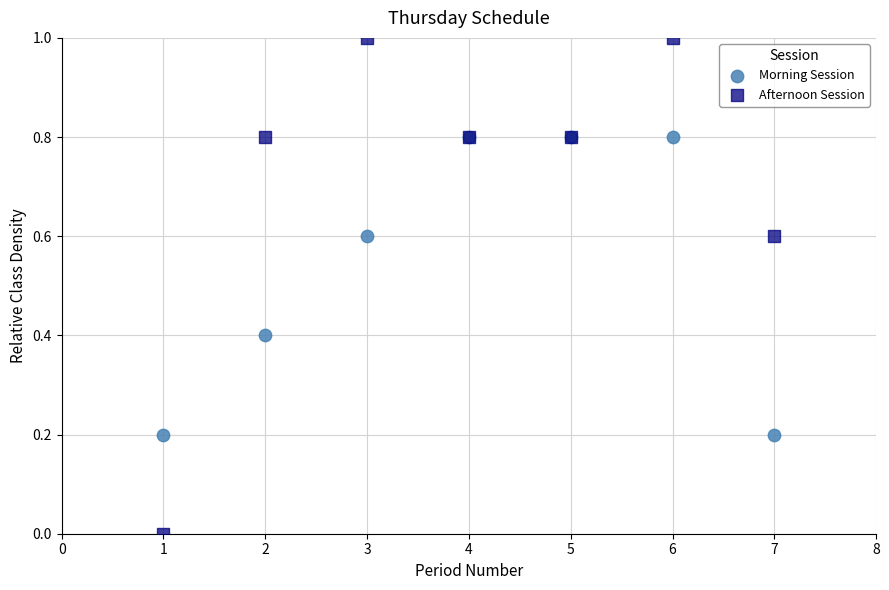

What are all the series names shown in the legend?

Morning Session, Afternoon Session